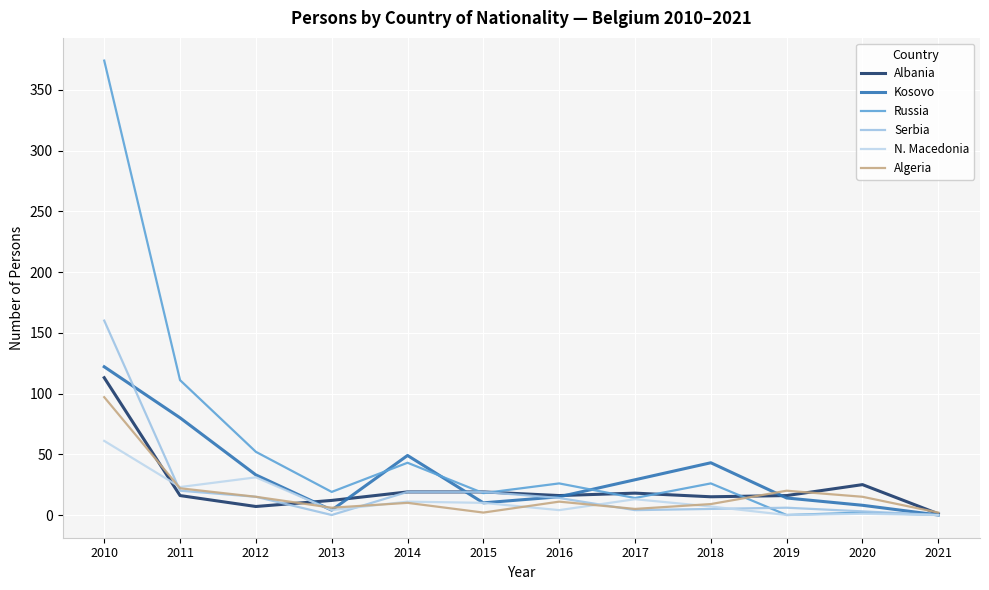

Which series has the largest range (max minus min)?

Russia